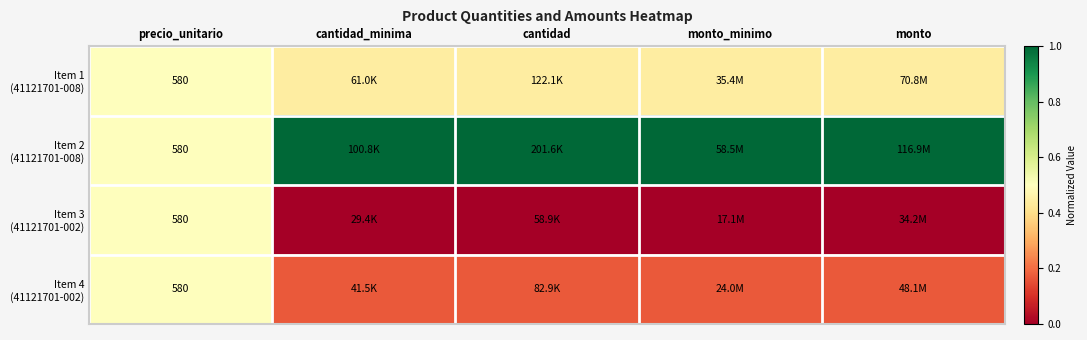

Count the number of data series in this chart.

4